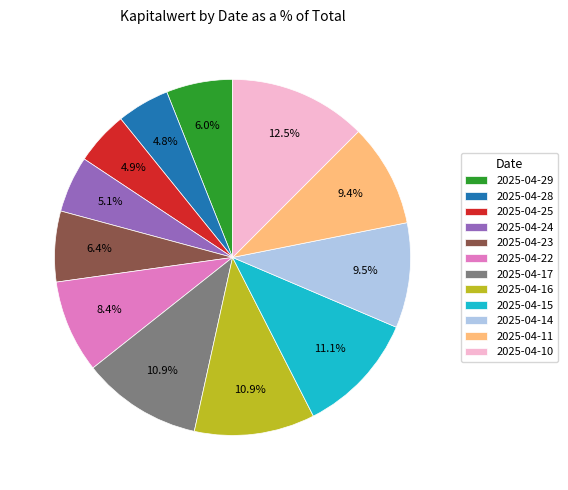

Do 2025-04-24 and 2025-04-16 together represent more than half of the pie?

No